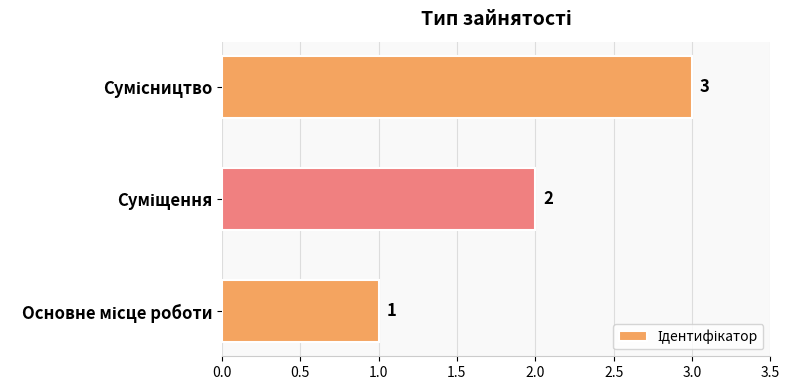

How many values are between 1 and 3?

3